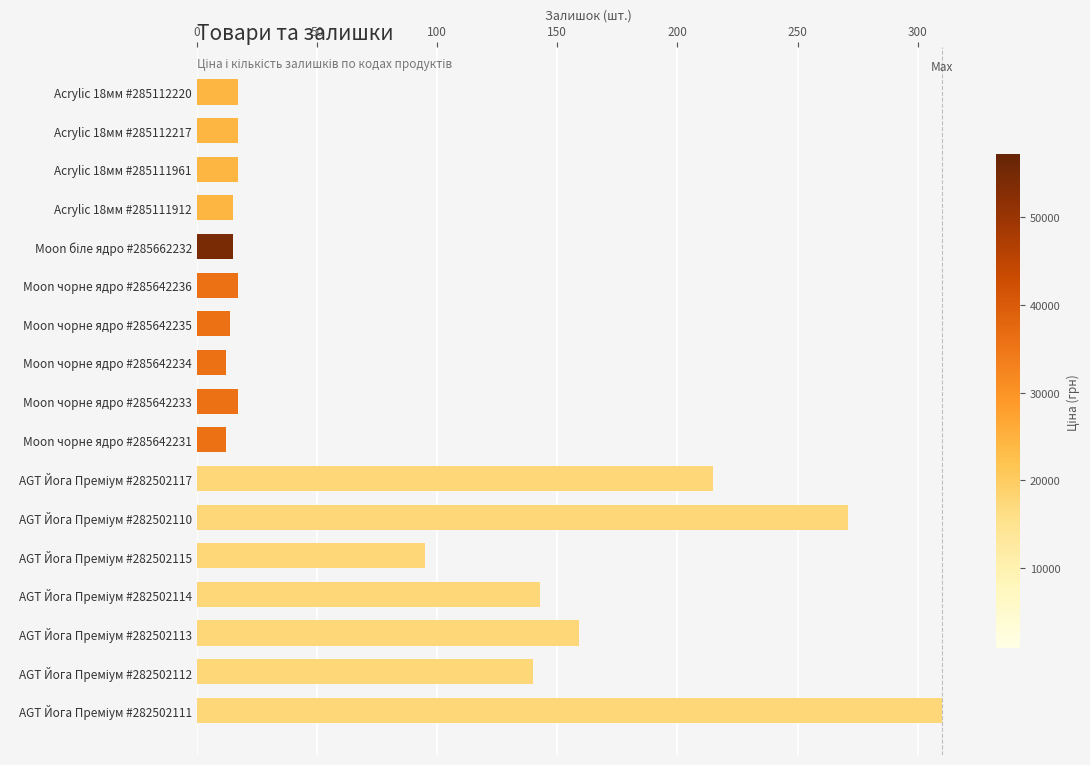

Are the bars grouped side by side (vs. stacked)?

No